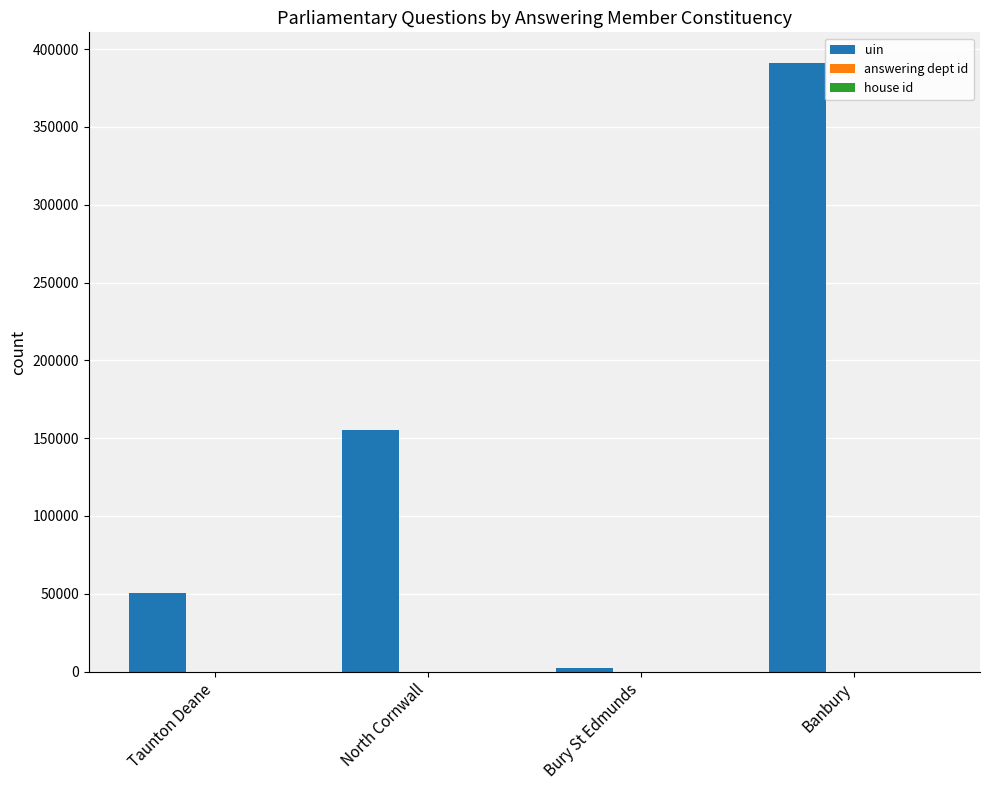

How many categories are shown in the chart?

4